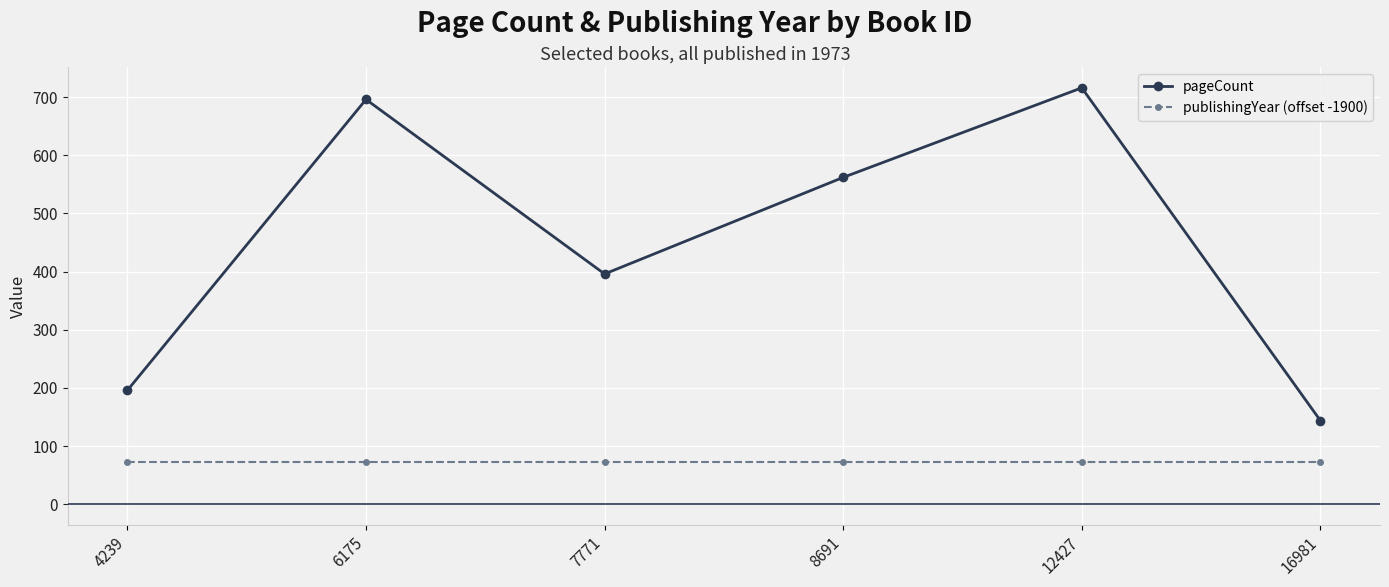

True or false: publishingYear (offset -1900) has more than 2 points higher than both neighbors.

False